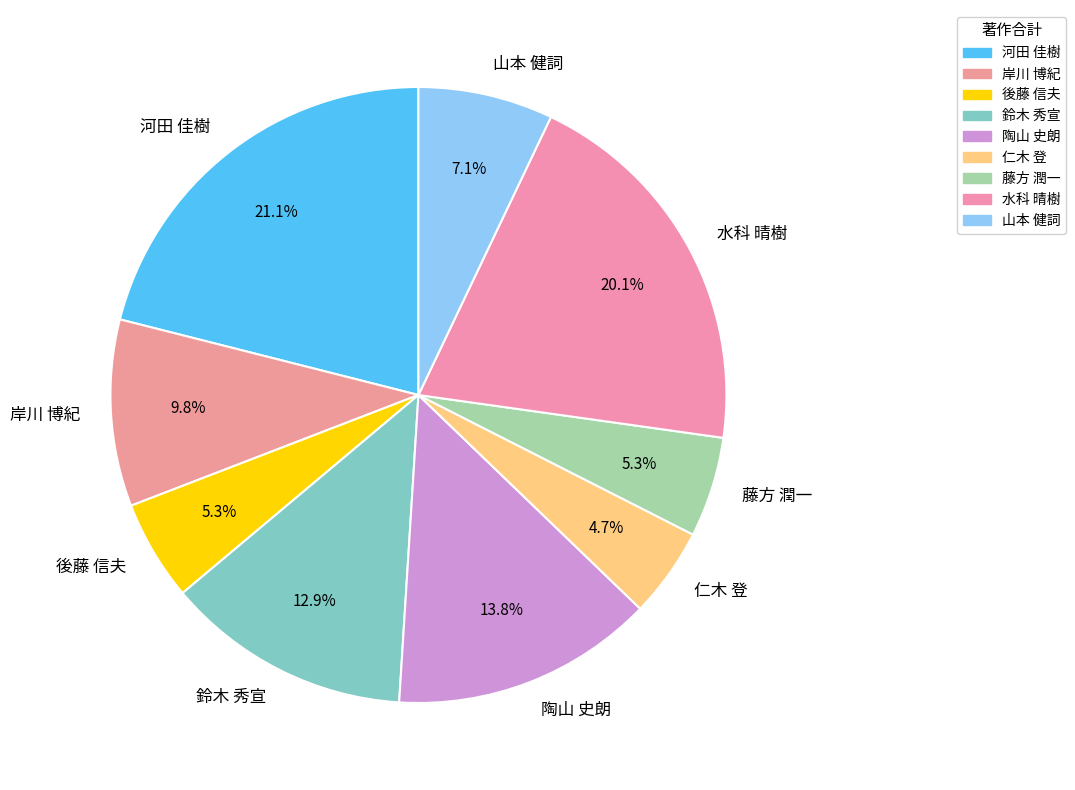

To the nearest percent, what is the difference between the 岸川 博紀 and 河田 佳樹 slice percentages?

11%